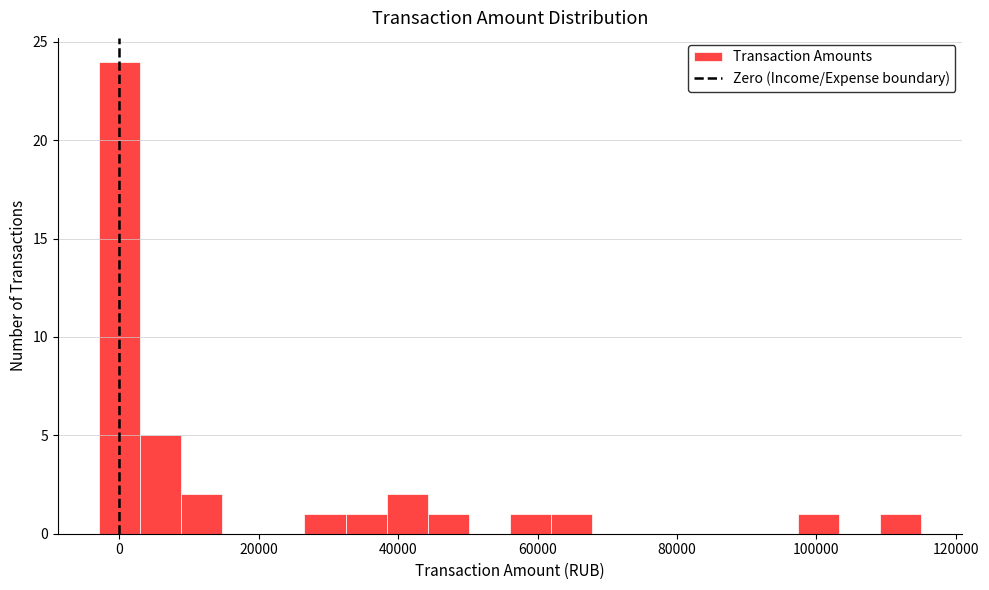

Around what value on the x-axis is the tallest bar? Give the approximate position of its centre, as read against the axis.

0